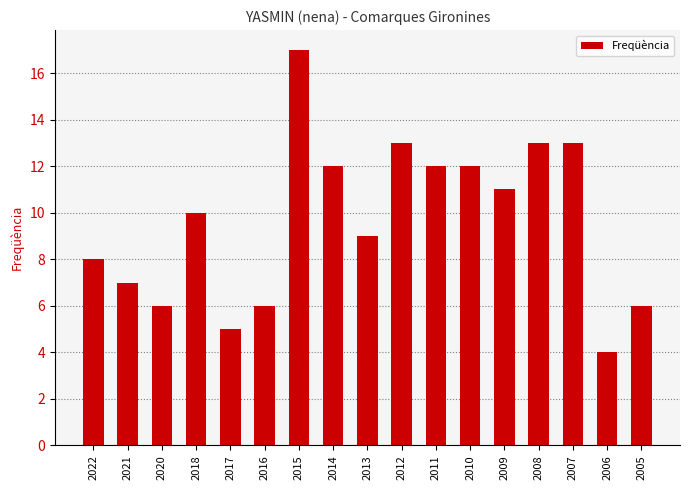

What is the maximum value shown in the chart?

17